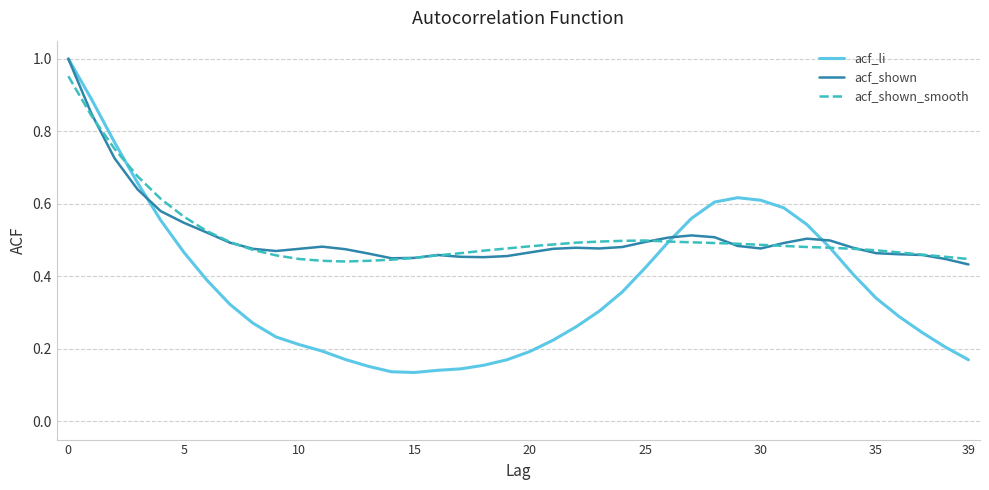

Which series has the largest range (max minus min)?

acf_li